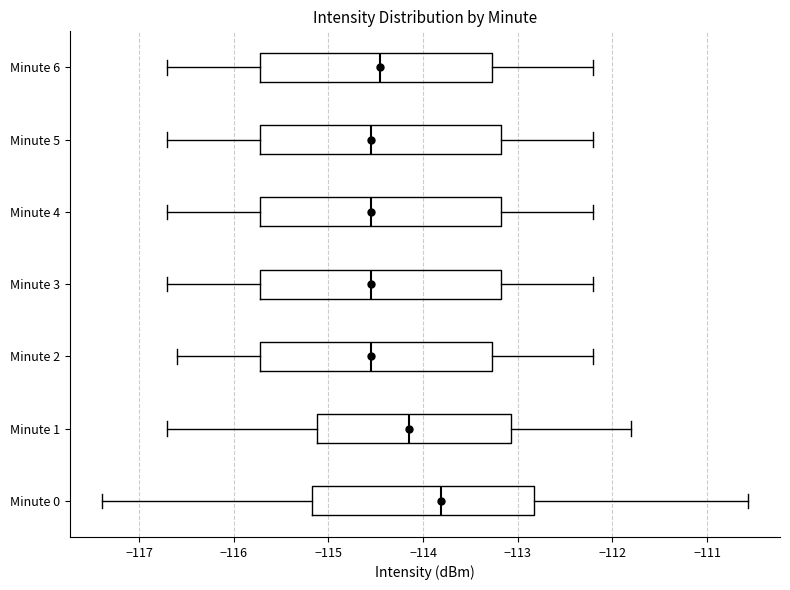

Reading bottom to top, transcribe this box plot: for each box, give where its median line is, the range the box spans, and where its two whiskers end, as read against the x-axis. The values are not printed on the chart, so give them approximately, as read against the axis.

Minute 0: median -113.8, box -115.2 to -112.8, whiskers -117.4 to -110.6
Minute 1: median -114.1, box -115.1 to -113.1, whiskers -116.7 to -111.8
Minute 2: median -114.5, box -115.7 to -113.3, whiskers -116.6 to -112.2
Minute 3: median -114.5, box -115.7 to -113.2, whiskers -116.7 to -112.2
Minute 4: median -114.5, box -115.7 to -113.2, whiskers -116.7 to -112.2
Minute 5: median -114.5, box -115.7 to -113.2, whiskers -116.7 to -112.2
Minute 6: median -114.4, box -115.7 to -113.3, whiskers -116.7 to -112.2